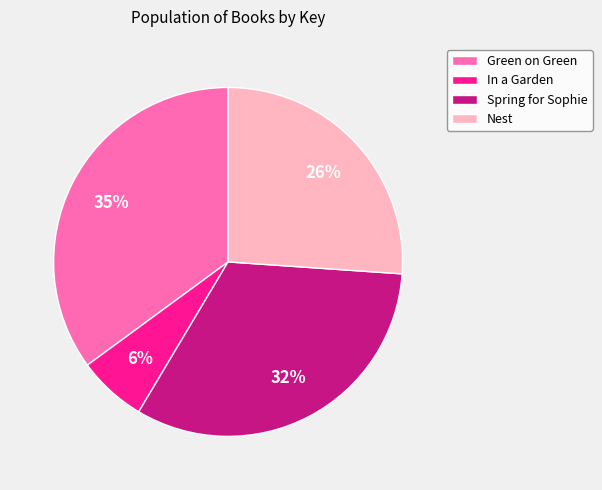

Do Green on Green and Nest together represent more than half of the pie?

Yes